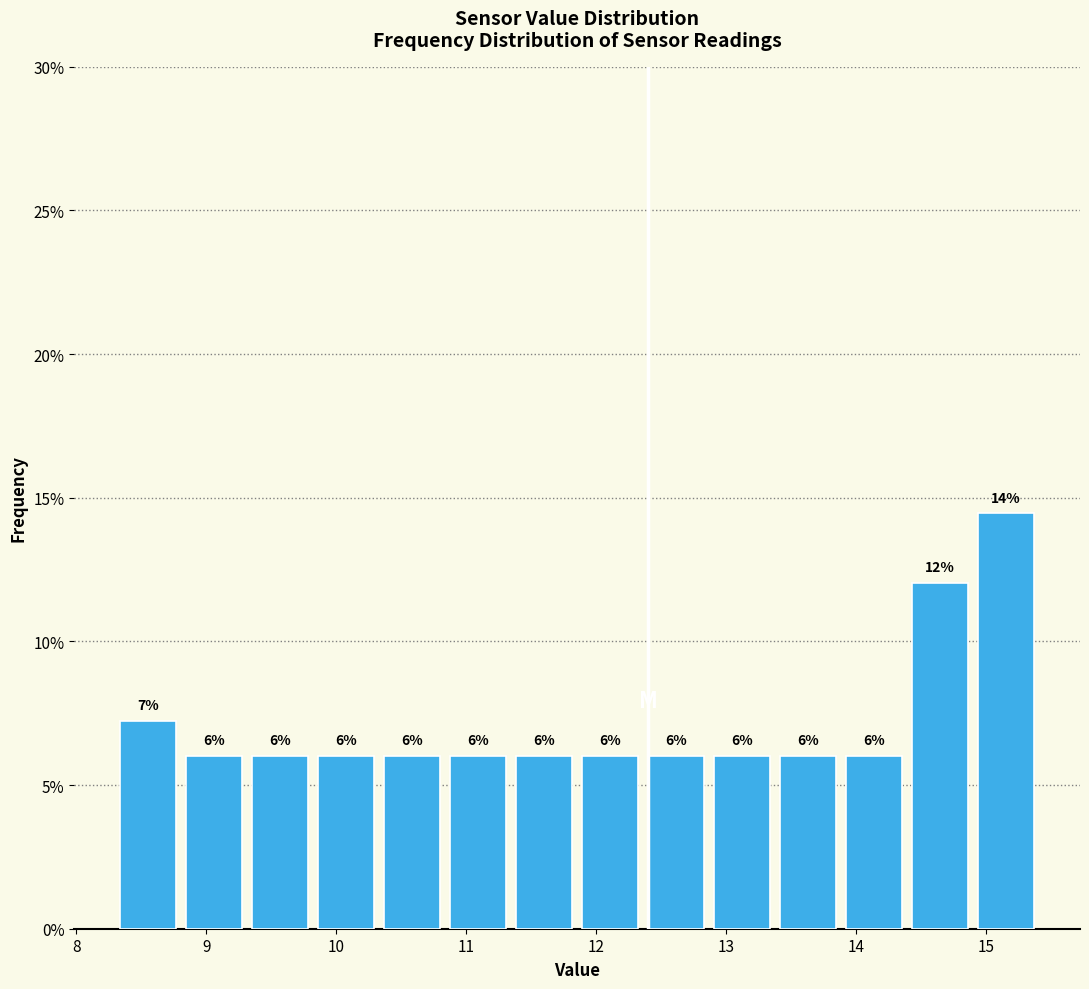

Which range on the x-axis has the tallest bar?

14.9 to 15.4